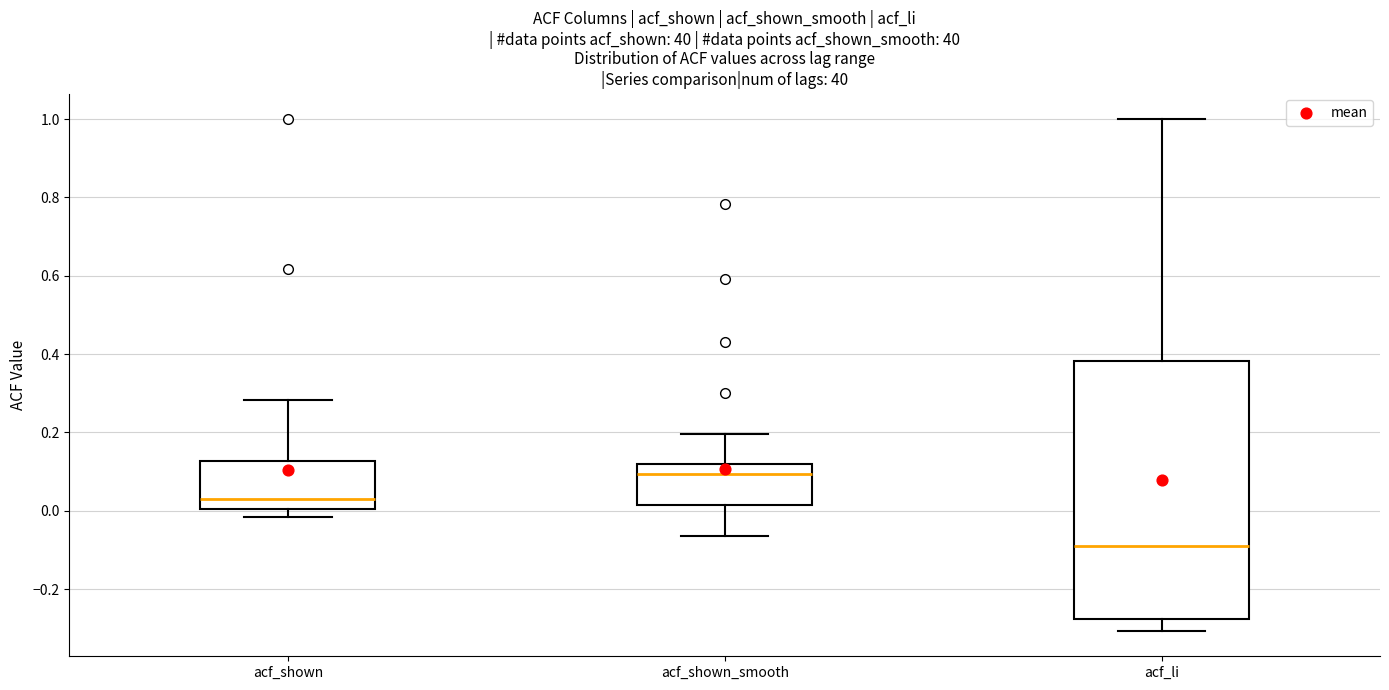

Which box has the highest median line?

acf_shown_smooth